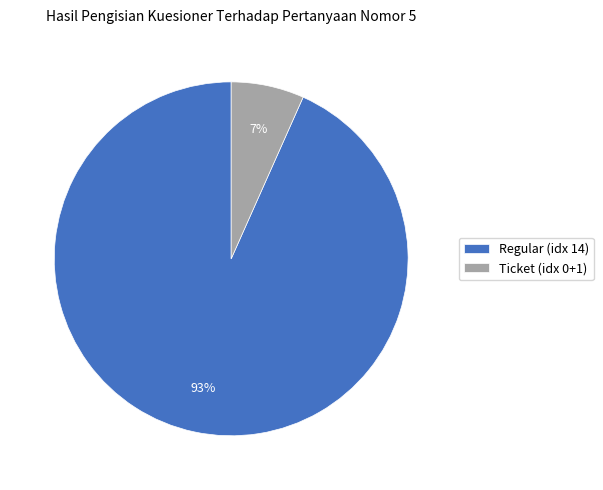

The Regular (idx 14) slice represents 85% of the pie. True or false?

False